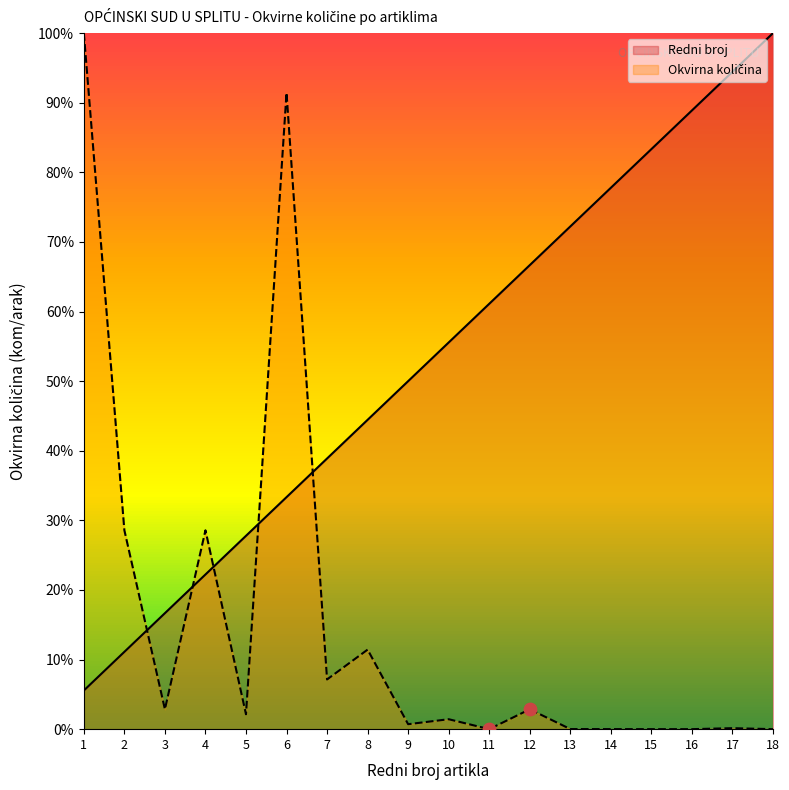

What are all the series names shown in the legend?

Redni broj, Okvirna količina